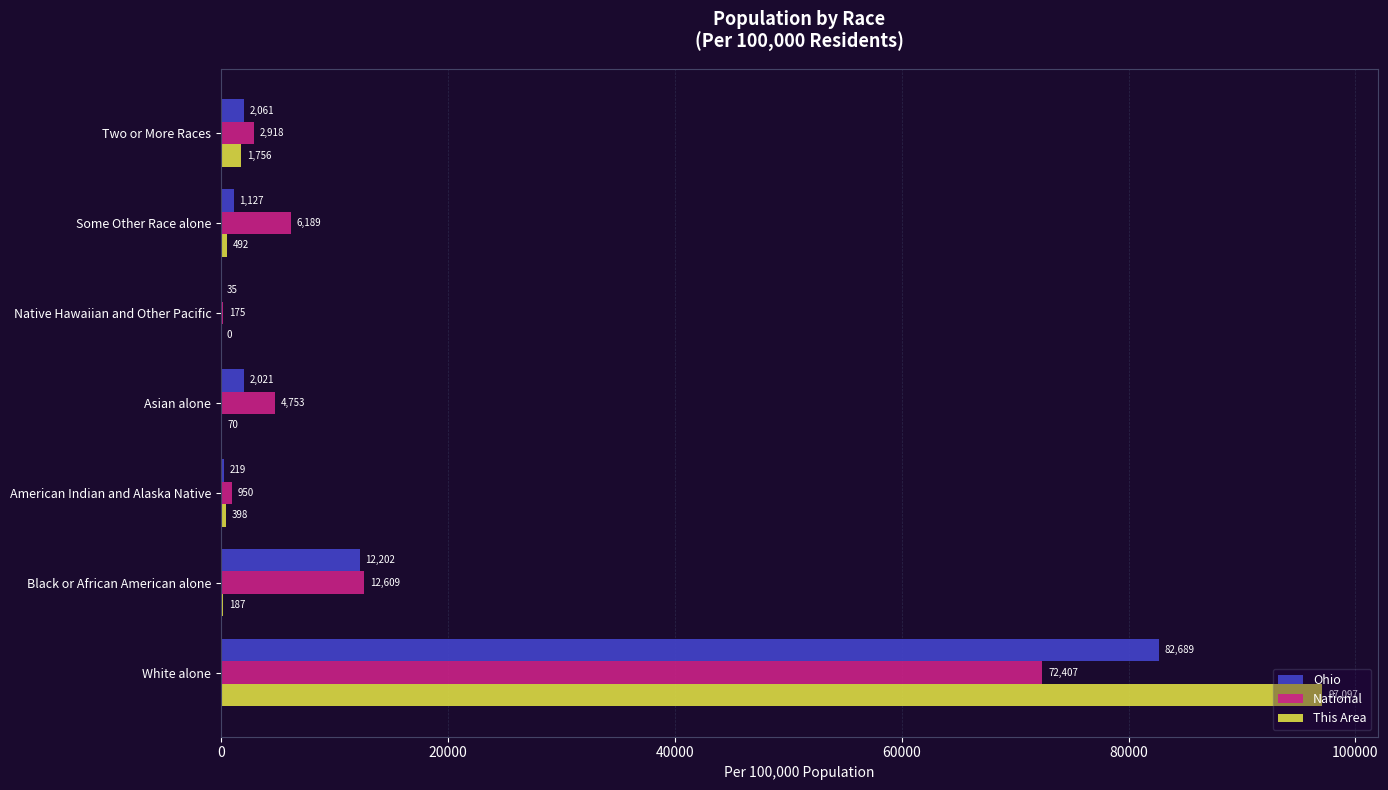

Is the value of Ohio at Black or African American alone greater than the value of This Area at American Indian and Alaska Native?

Yes